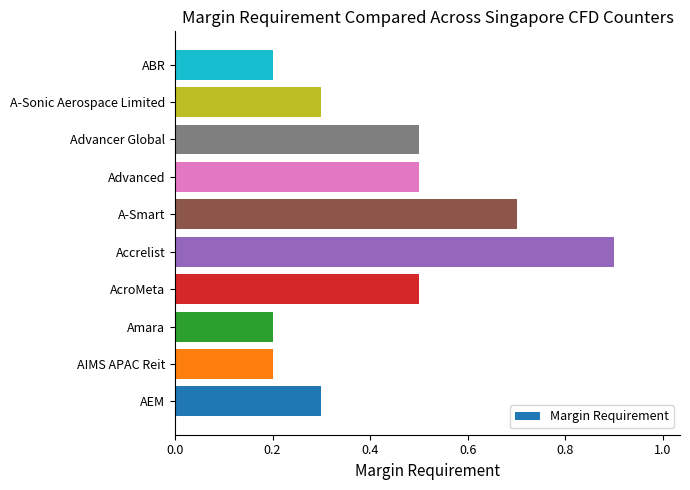

What is the approximate value at AcroMeta?

0.5